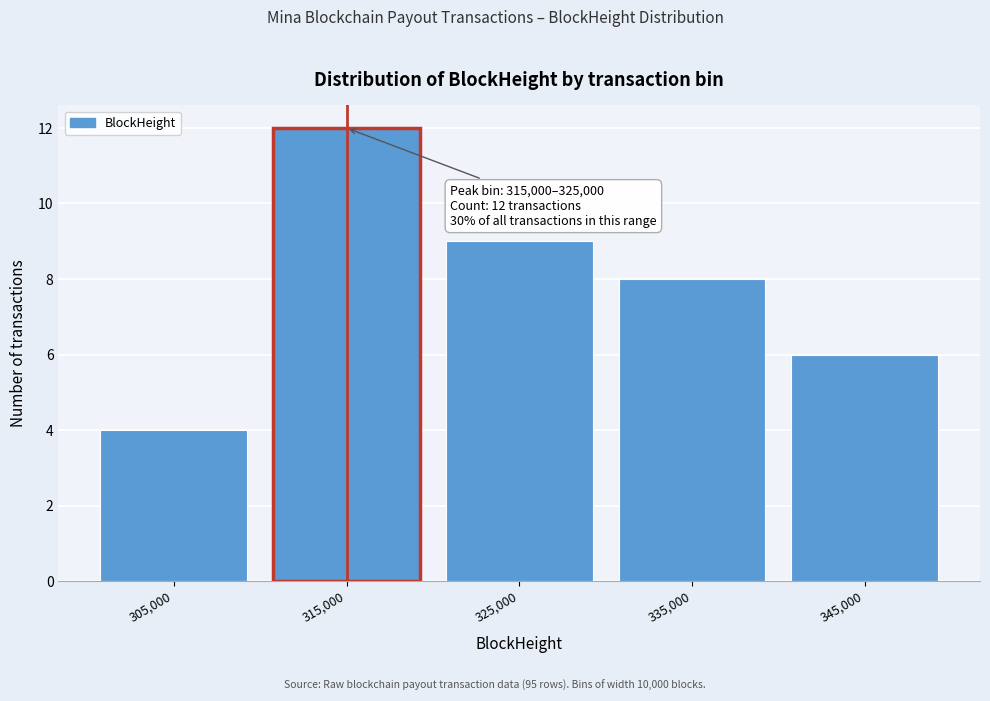

Reading left to right, transcribe all the data shown in this chart.

4	12	9	8	6